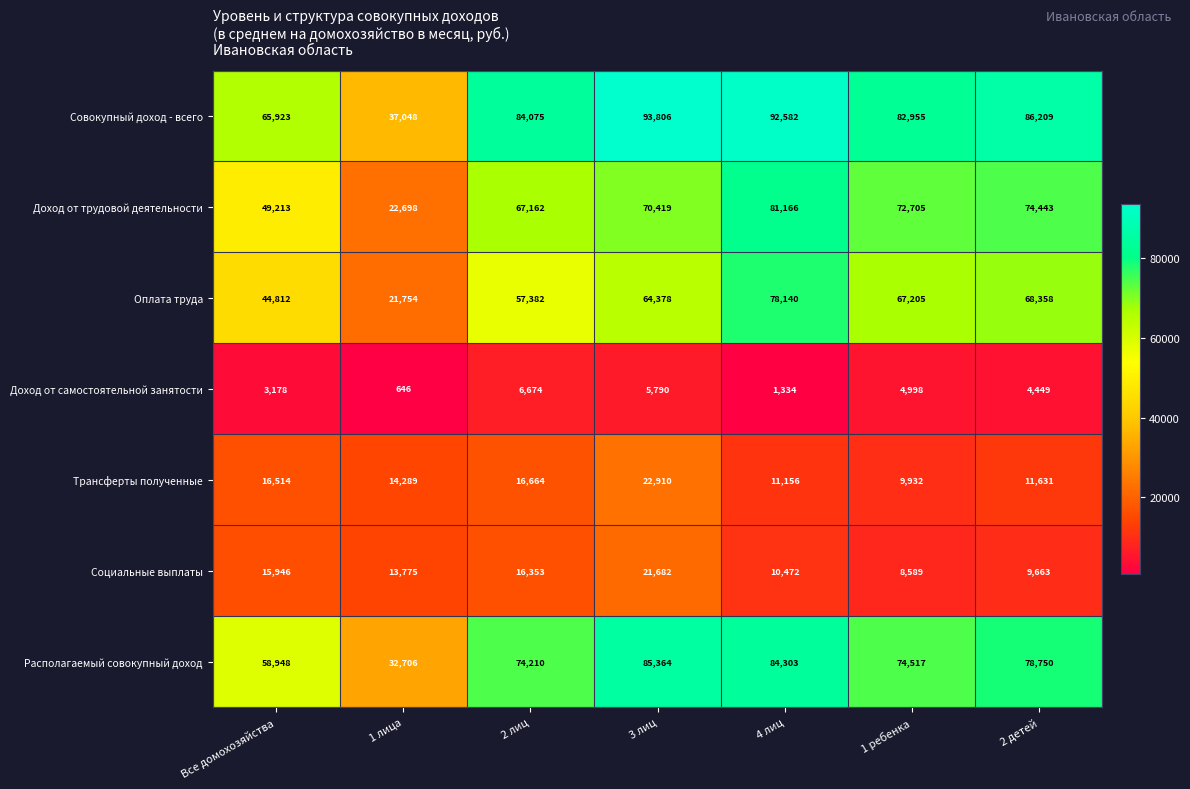

Which series has the largest range (max minus min)?

Доход от трудовой деятельности